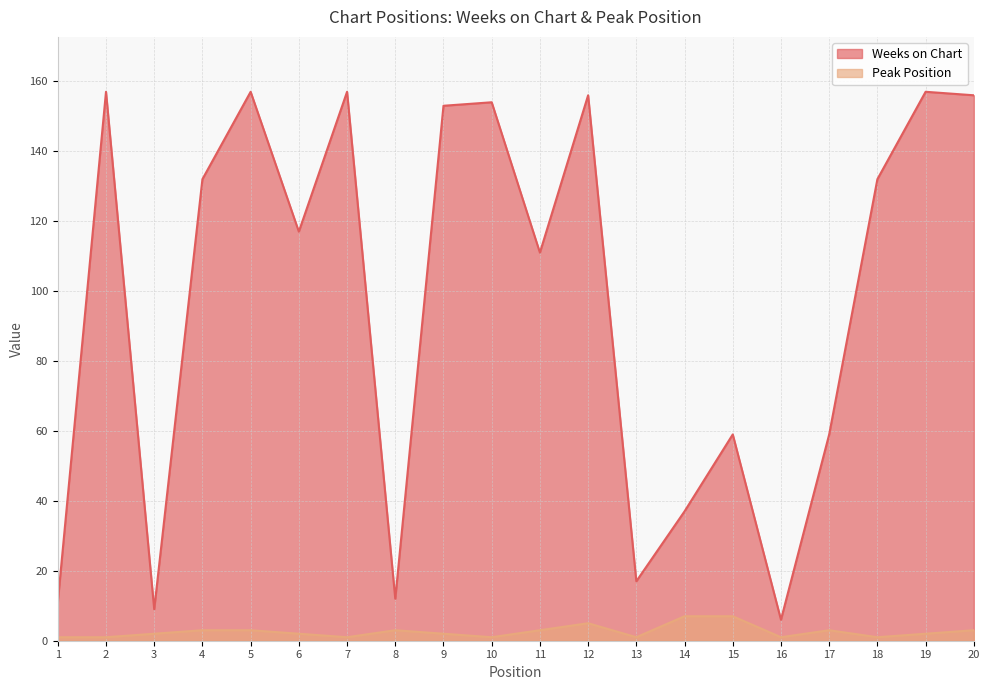

What is the difference between the Peak Position values at 18 and 17?

2